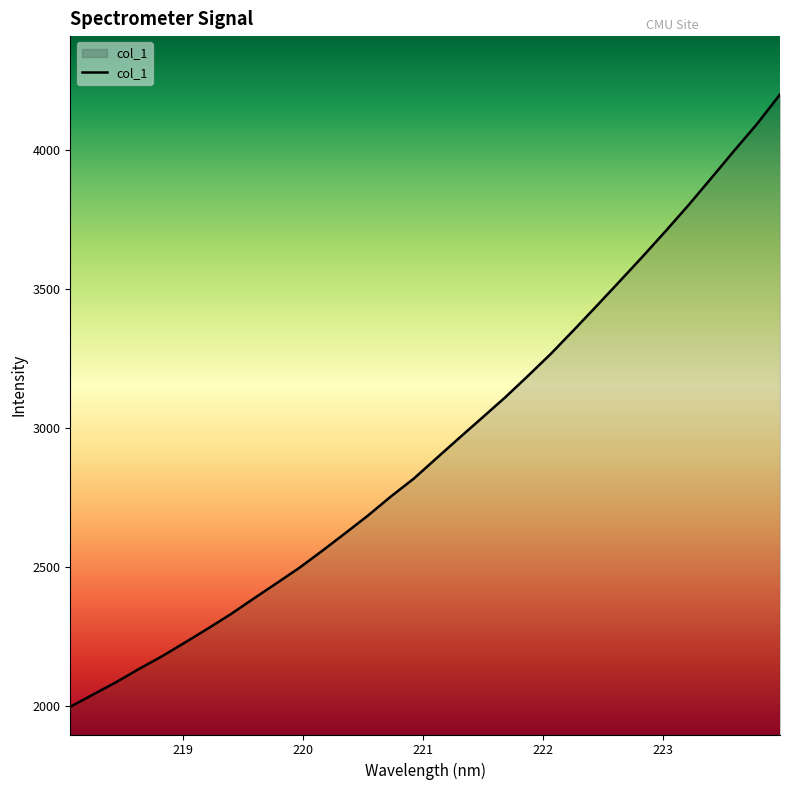

Does the chart display data point markers on the line(s)?

No